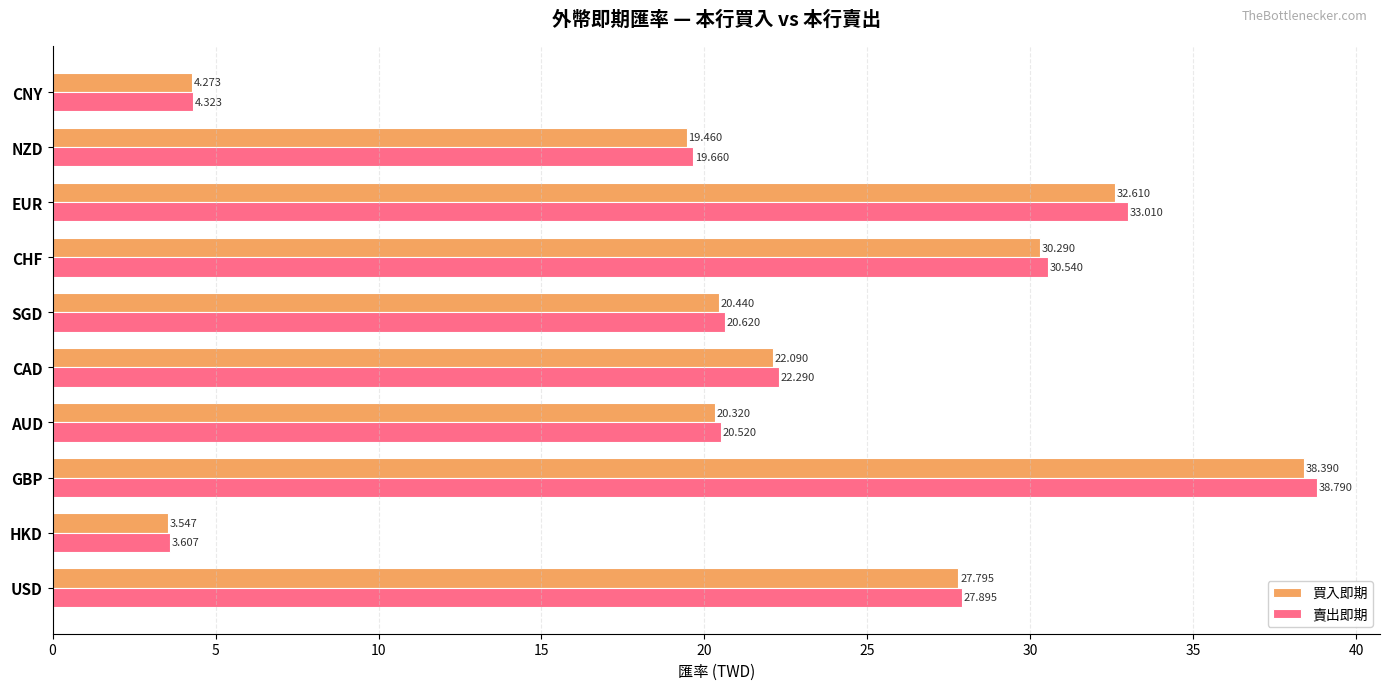

At which category does the chart reach its peak across all series?

GBP